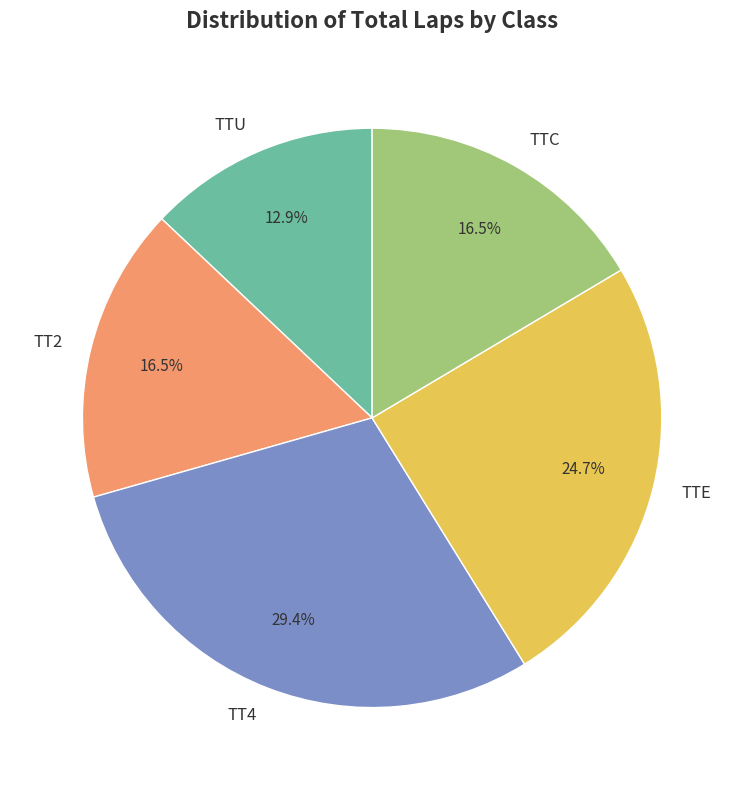

To the nearest percent, what is the difference between the largest and smallest slice percentages?

16%